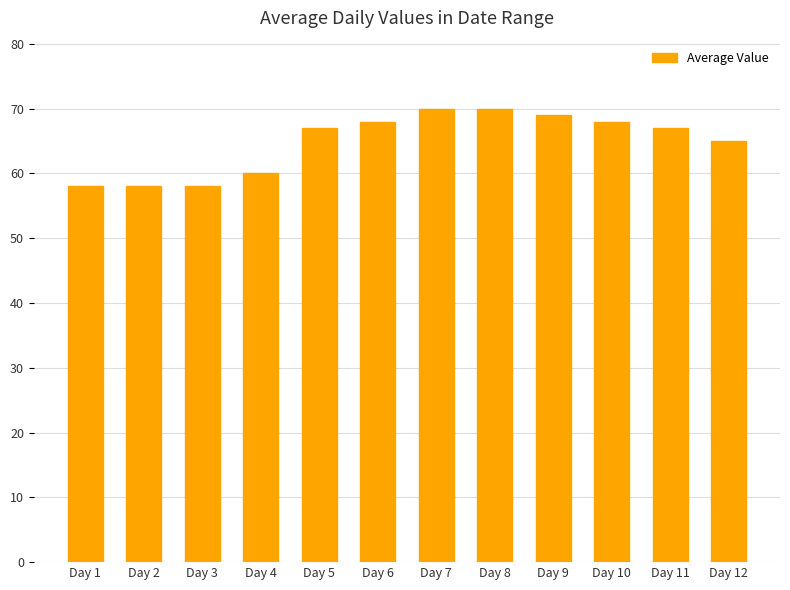

How many data points does each series have?

12